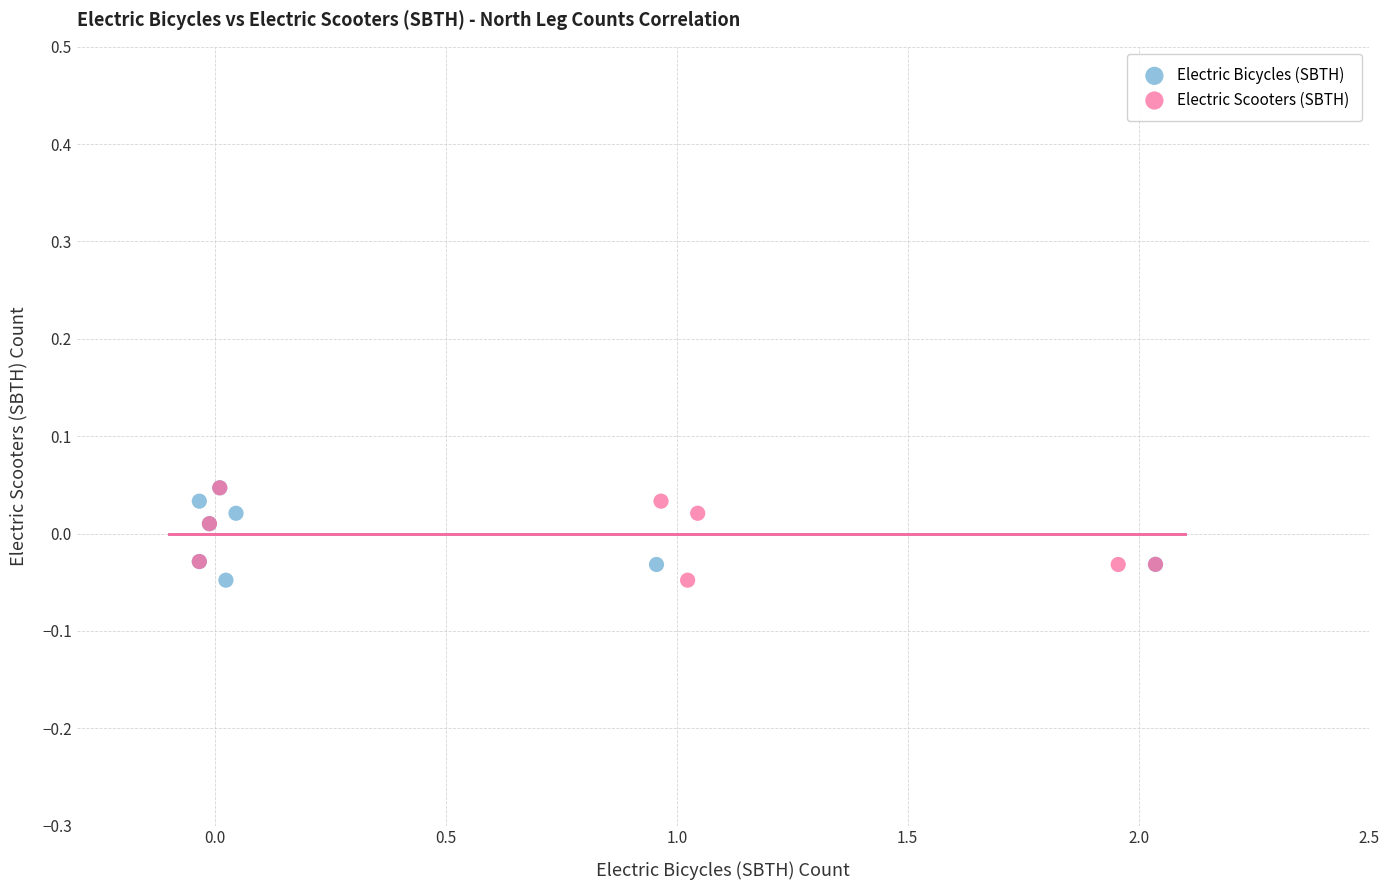

What are all the series names shown in the legend?

Electric Bicycles (SBTH), Electric Scooters (SBTH)